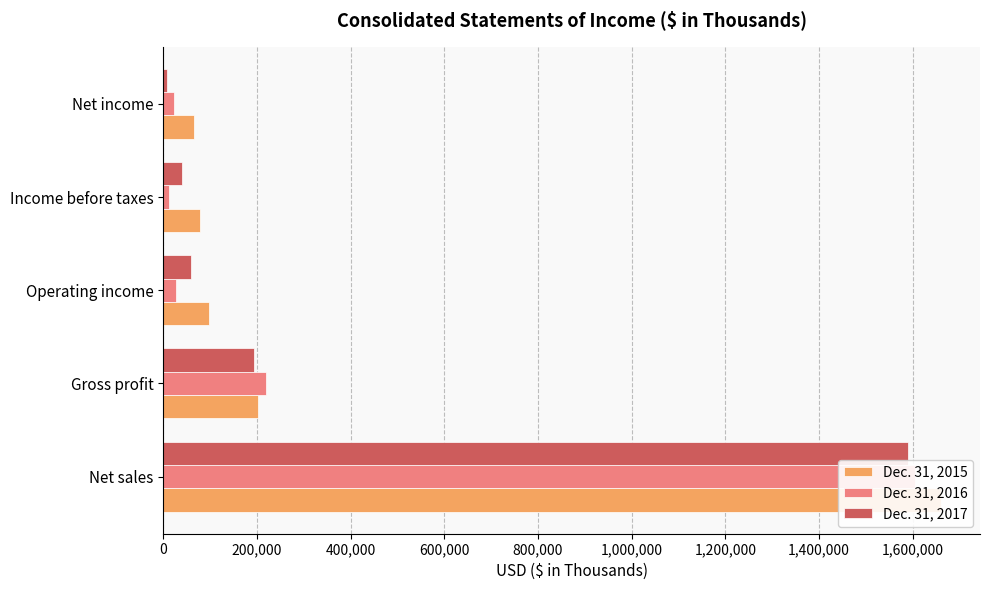

True or false: Dec. 31, 2016 has a value of 10806 at 600,000.

True